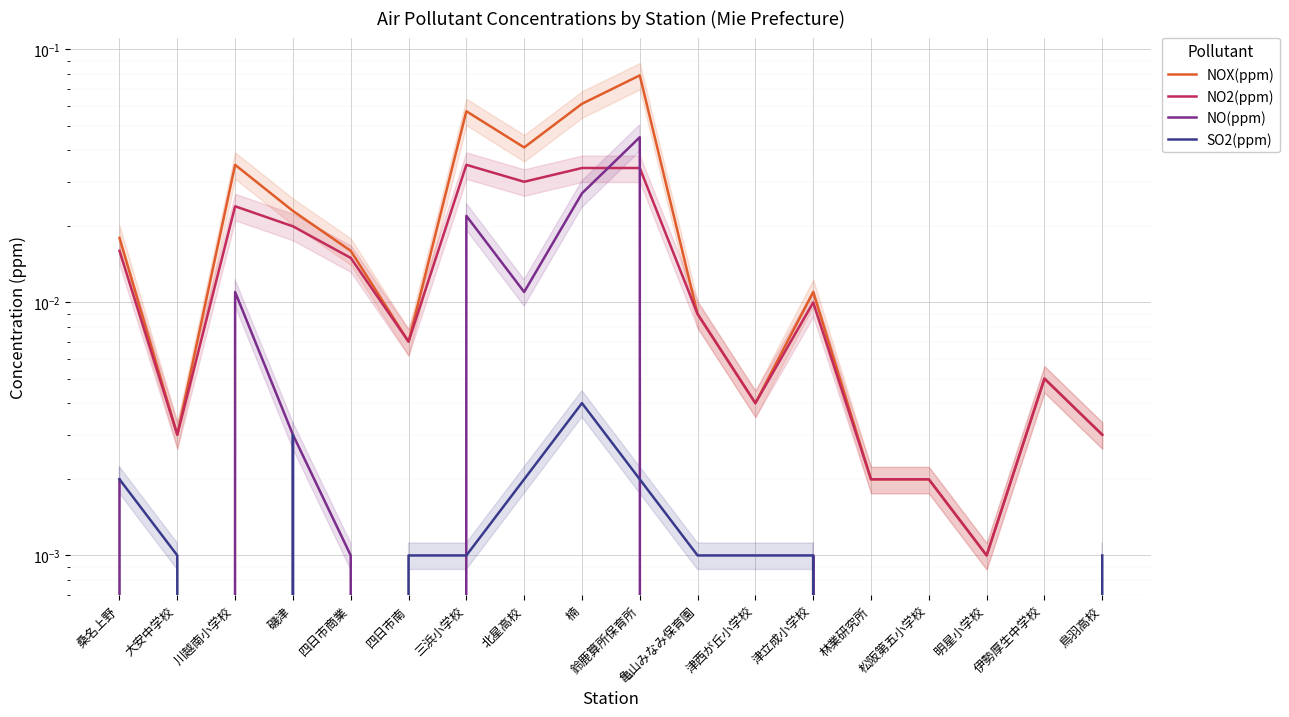

The NO(ppm) series shows 0.0 at 大安中学校. True or false?

False